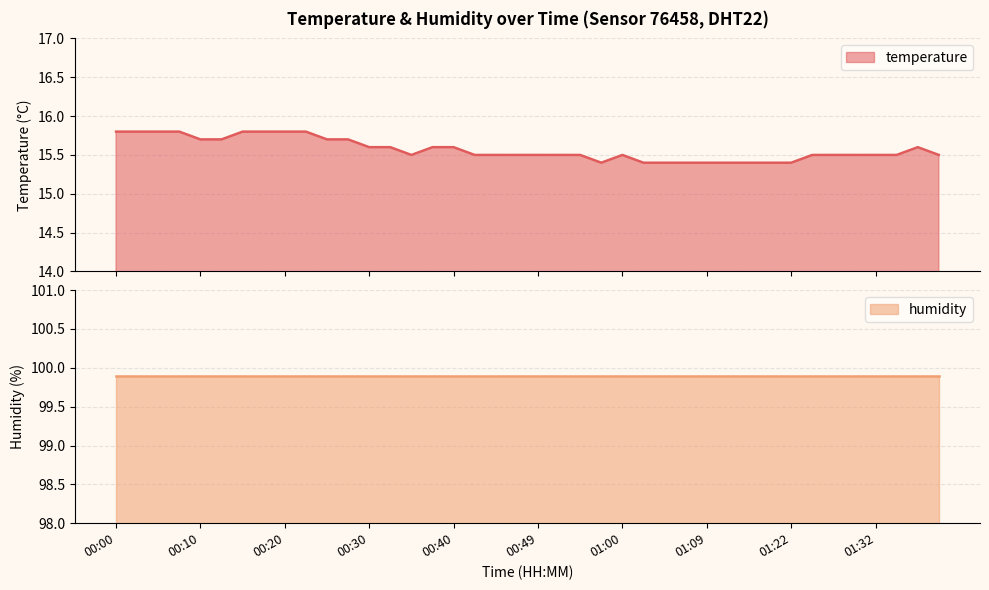

Rank the categories by value from highest to lowest.

00:00, 00:03, 00:05, 00:08, 00:15, 00:18, 00:20, 00:23, 00:10, 00:13, 00:25, 00:28, 00:30, 00:32, 00:37, 00:40, 01:37, 00:35, 00:42, 00:45, 00:47, 00:49, 00:52, 00:55, 01:00, 01:25, 01:27, 01:30, 01:32, 01:34, 01:39, 00:57, 01:02, 01:05, 01:07, 01:09, 01:12, 01:14, 01:17, 01:22